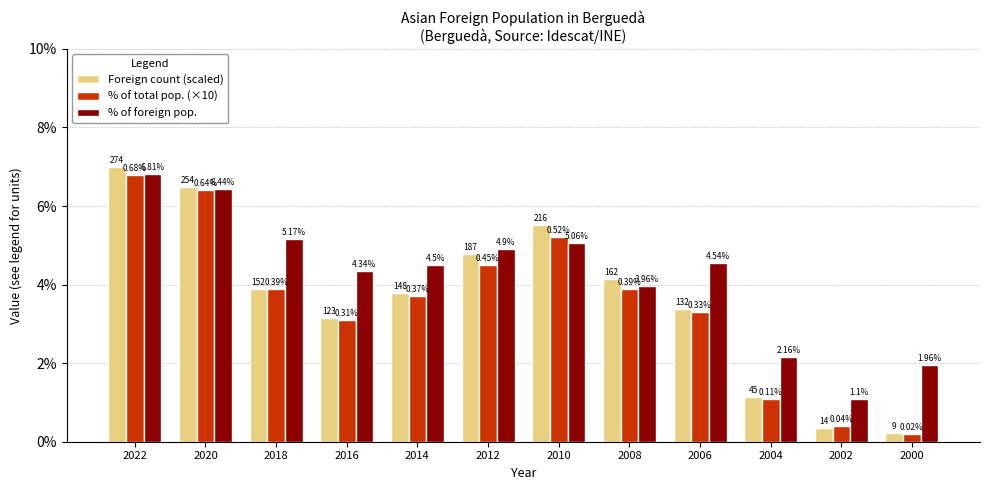

Is it true that % of total pop. (×10) equals 0.9 at 2006?

False